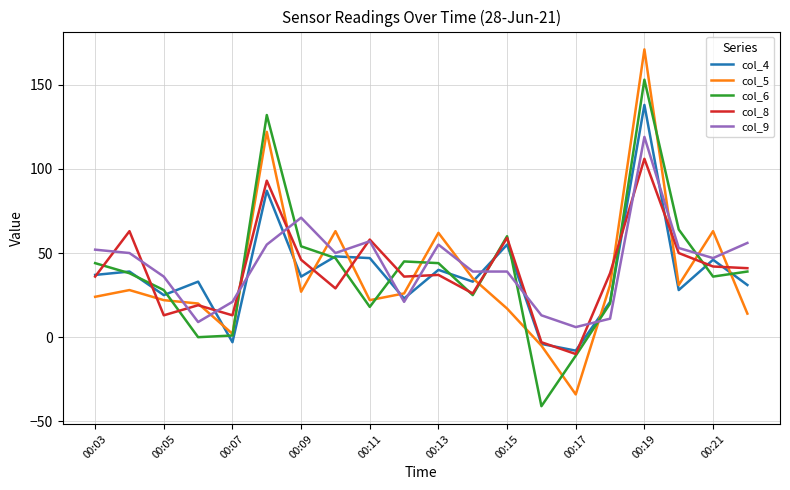

Which series has the largest range (max minus min)?

col_5